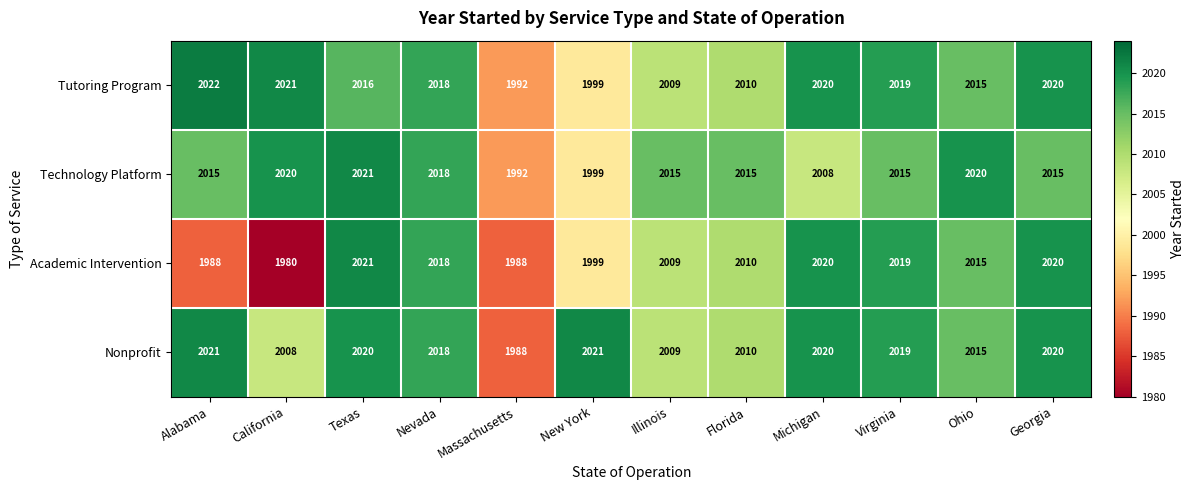

Which category has the lowest value across all series?

California